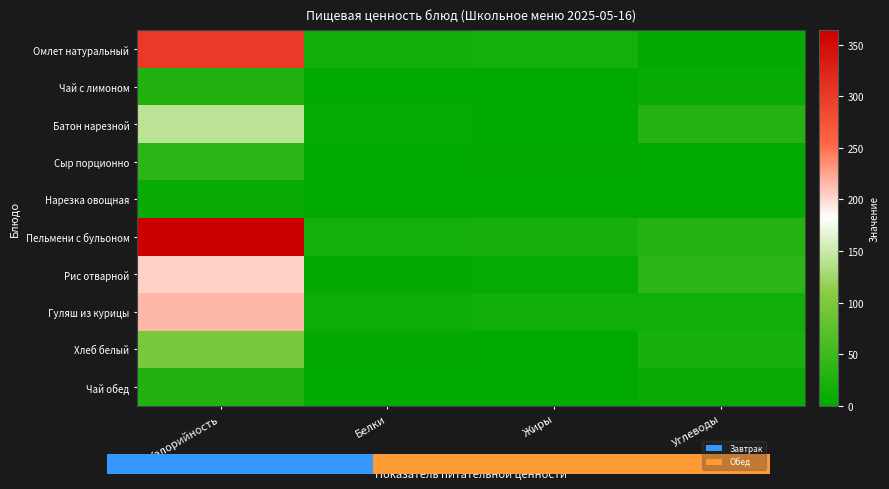

Rank the categories by Чай обед value from lowest to highest.

Белки, Жиры, Углеводы, Калорийность